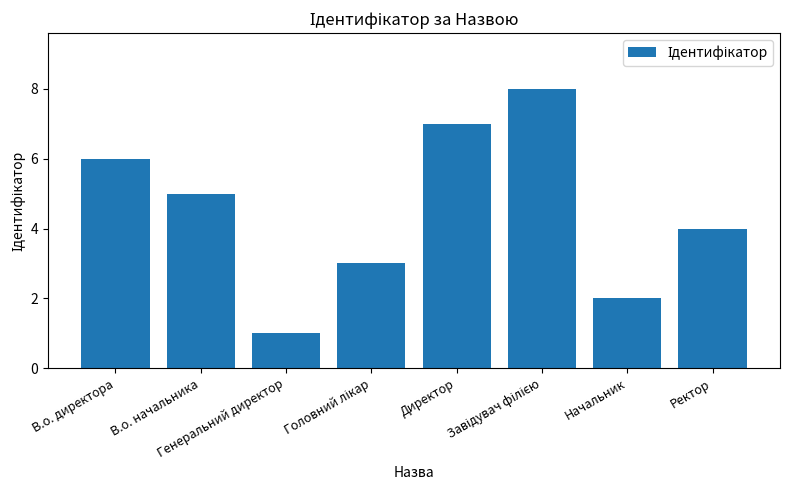

Count the number of data series in this chart.

1